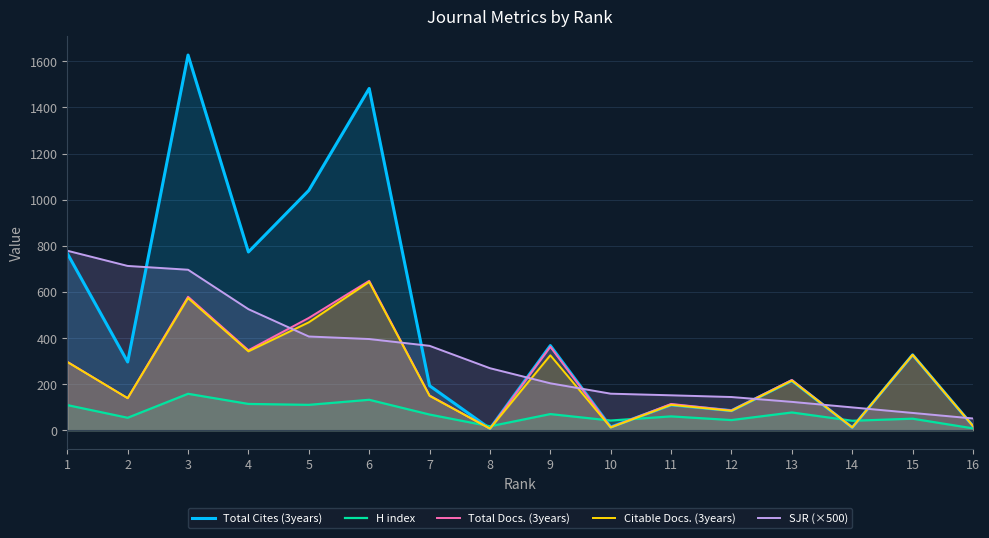

True or false: Total Docs. (3years) has a value of 207.1 at 1.

False